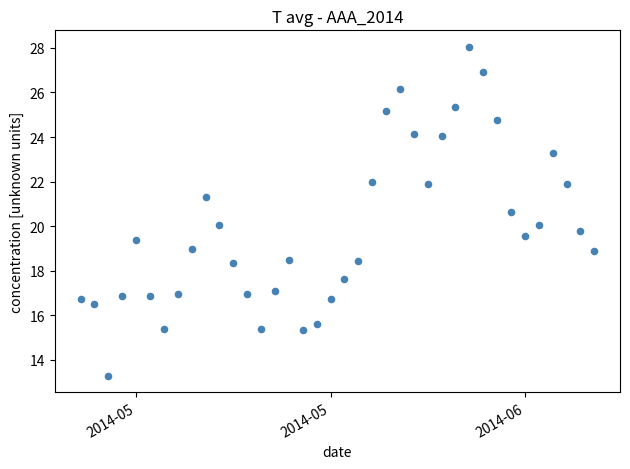

What is the range of X values (max minus min)?

37.0